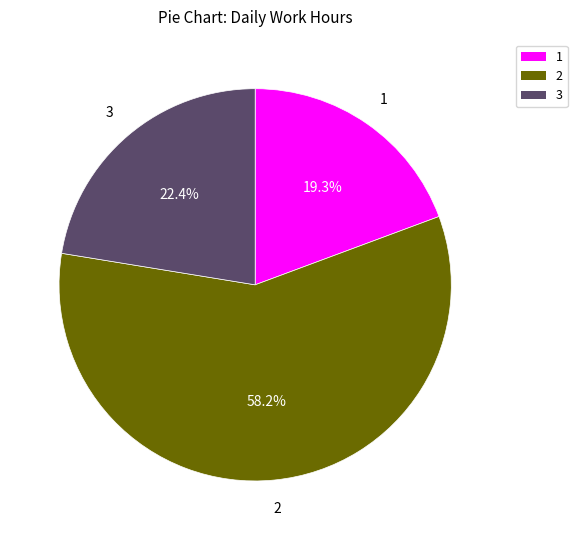

Does any single category account for the majority?

Yes